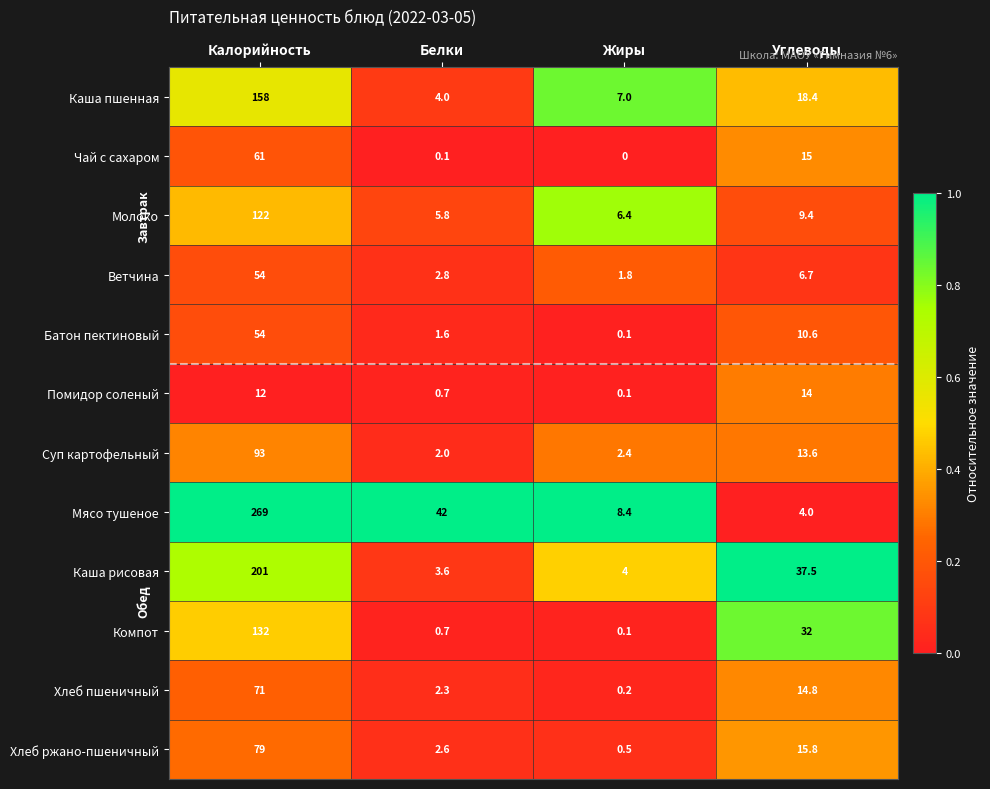

What is the total value across all series at Жиры?

31.0